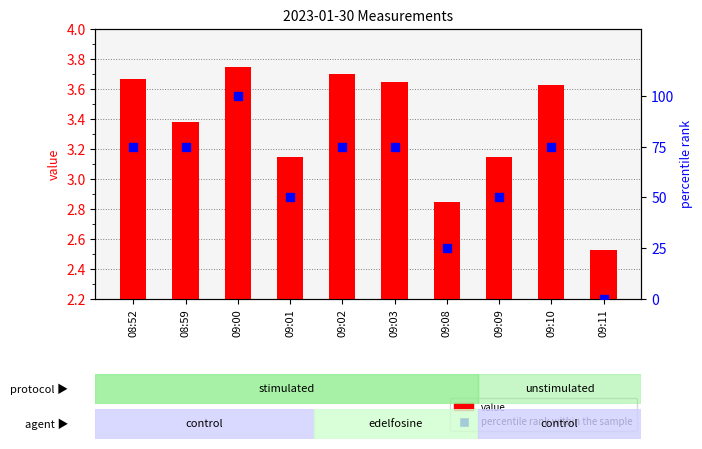

At how many categories does at least one series exceed 66?

6